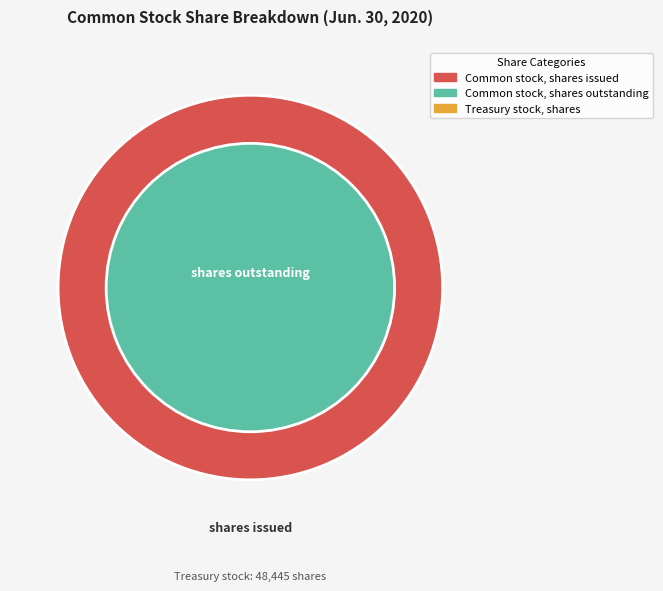

To the nearest percent, what is the difference between the Treasury stock, shares and Common stock, shares outstanding slice percentages?

50%